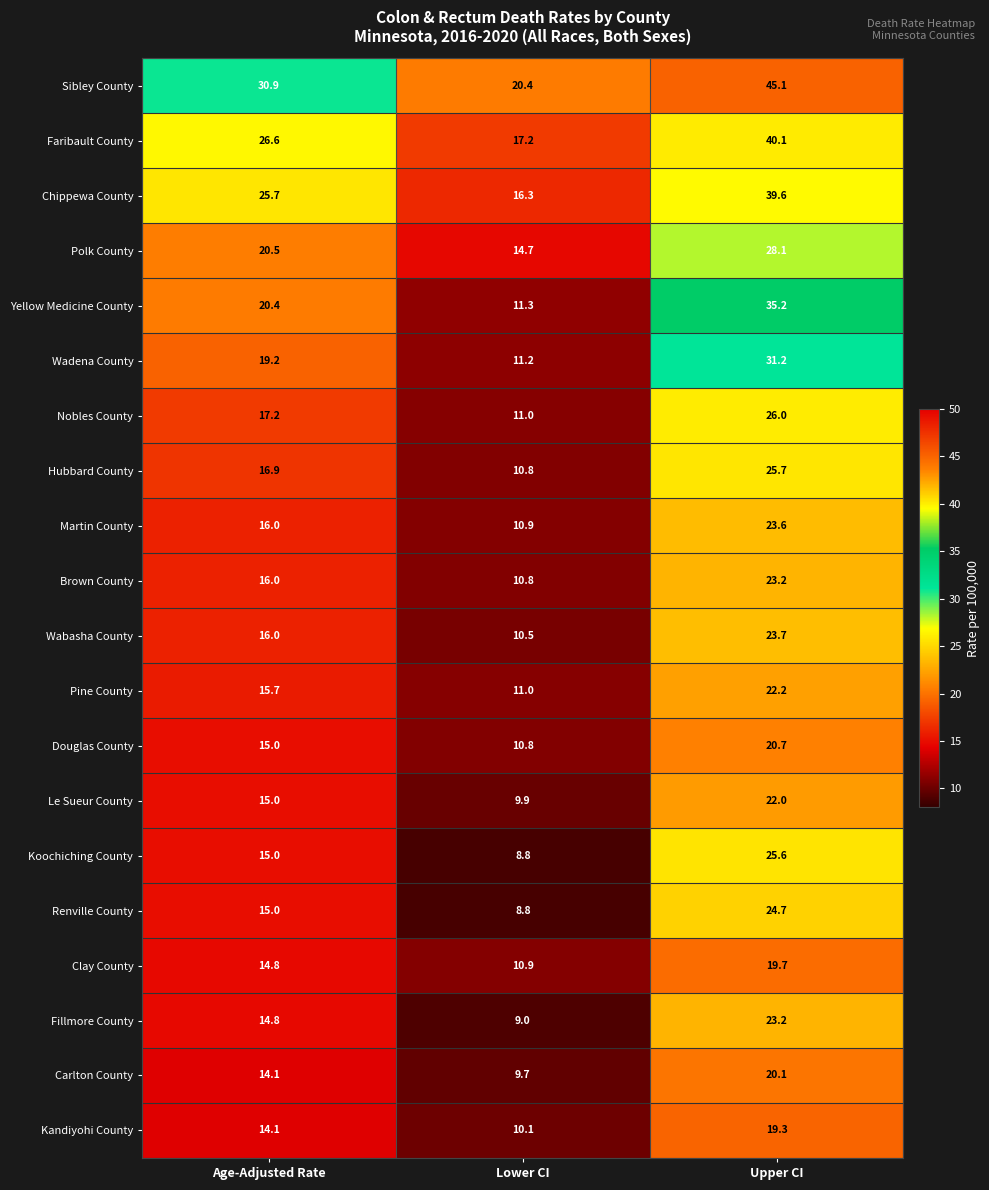

What is the greatest value displayed?

45.1